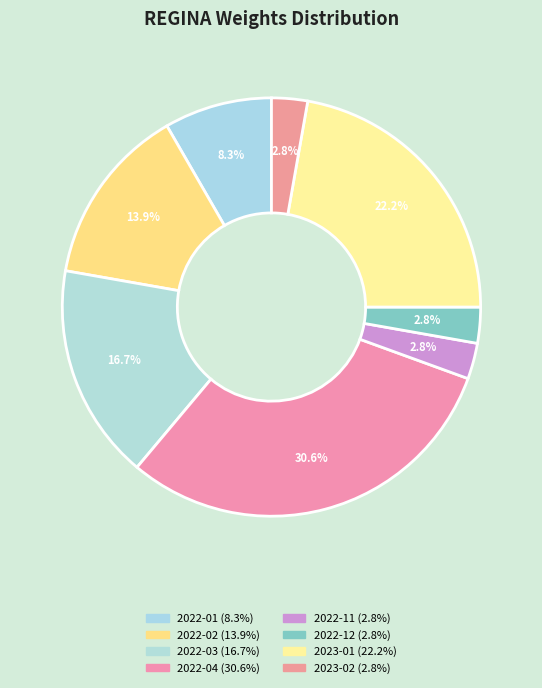

Approximately how many times larger is the value at 2023-02 compared to 2022-02?

0.2